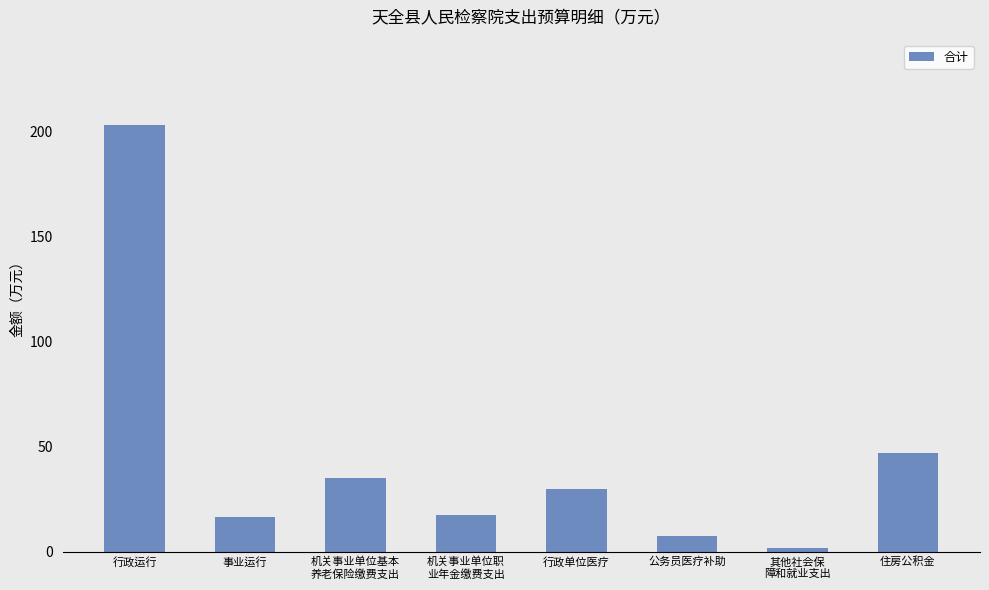

What is the sum of all values?

359.0